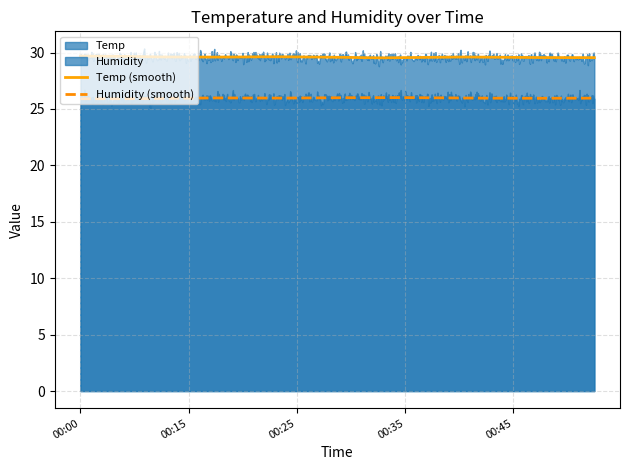

The value of Humidity at 00:45 is 7.4. True or false?

False